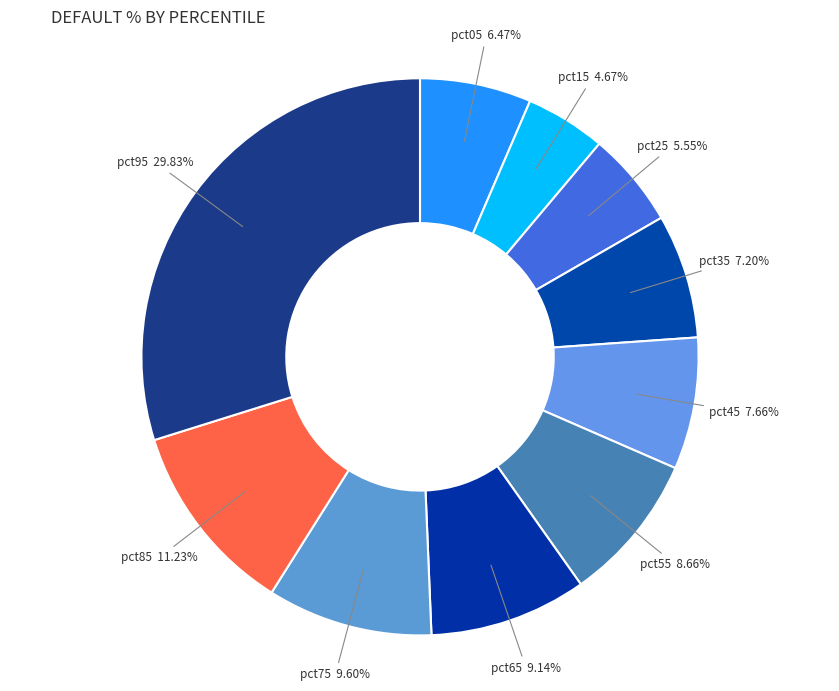

To the nearest percent, what portion does pct55 represent?

9%